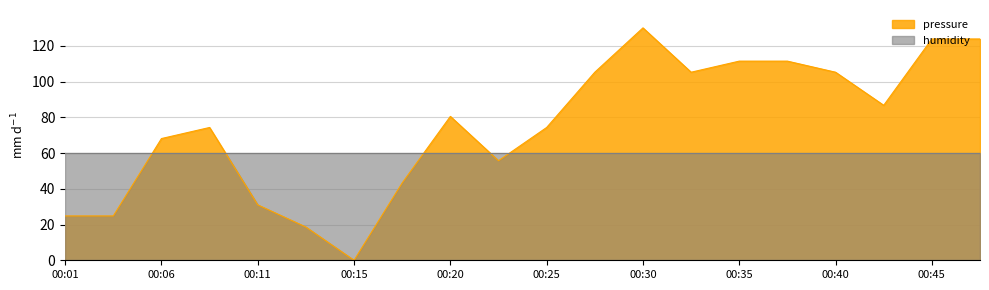

Rank the categories by value from lowest to highest.

00:15, 00:13, 00:01, 00:03, 00:11, 00:18, 00:23, 00:06, 00:08, 00:25, 00:20, 00:42, 00:28, 00:33, 00:40, 00:35, 00:37, 00:45, 00:47, 00:30